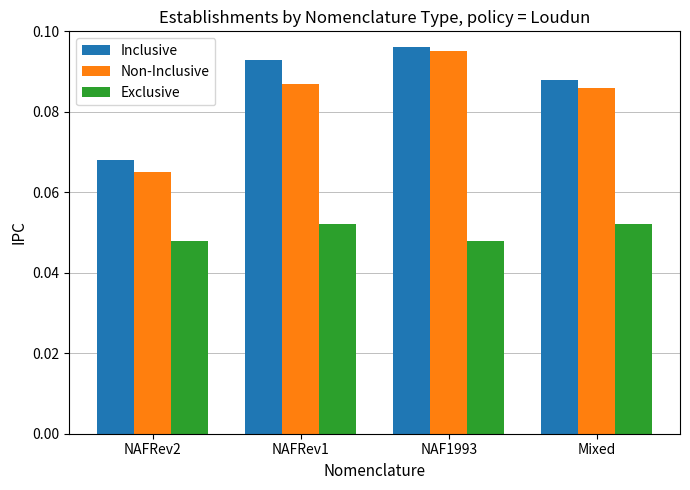

Count the number of data series in this chart.

3